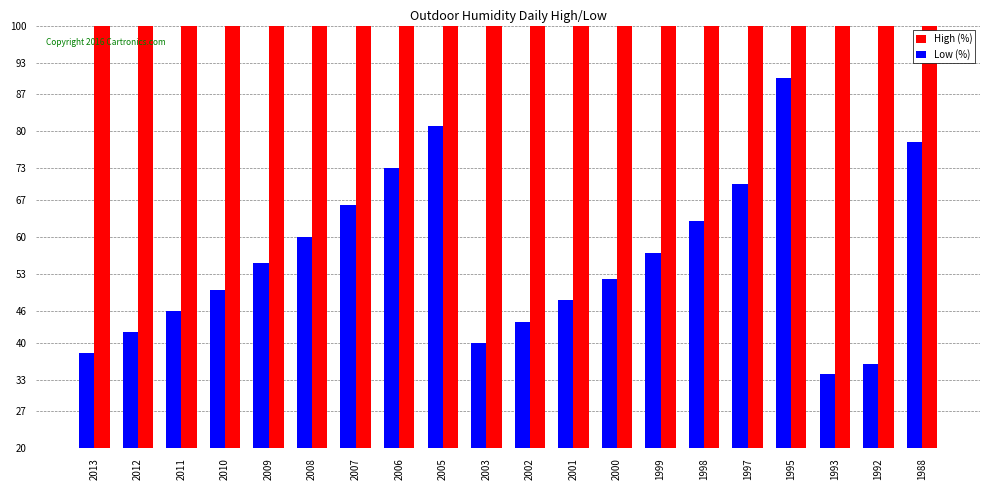

Reading right to left, what are all the values shown in this chart?

High (%): 100	100	100	100	100	100	100	100	100	100	100	100	100	100	100	100	100	100	100	100
Low (%): 78	36	34	90	70	63	57	52	48	44	40	81	73	66	60	55	50	46	42	38